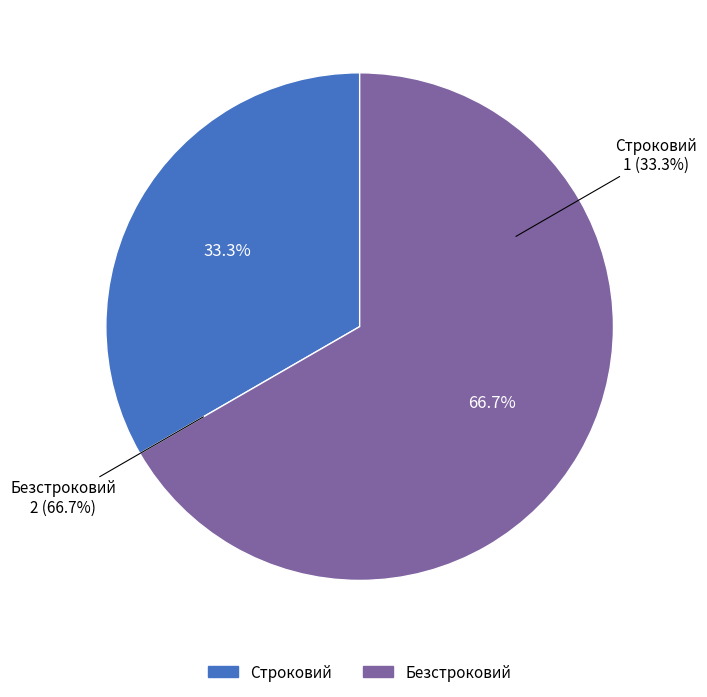

Count the number of slices in the pie.

2